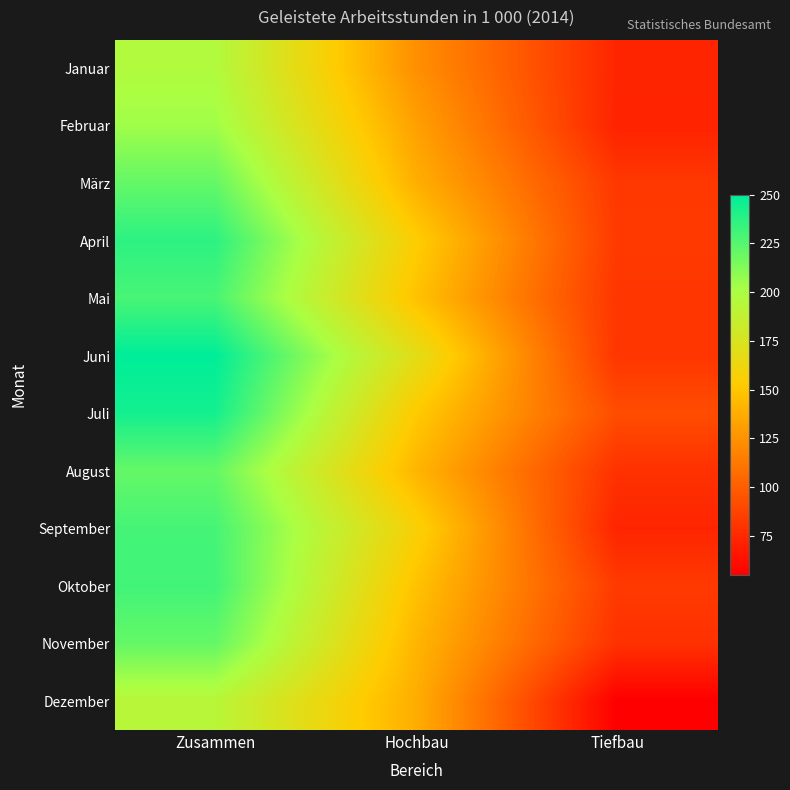

Reading left to right, transcribe all the data shown in this chart.

Januar: Zusammen=197	Hochbau=124	Tiefbau=73
Februar: Zusammen=204	Hochbau=132	Tiefbau=72
März: Zusammen=221	Hochbau=139	Tiefbau=82
April: Zusammen=237	Hochbau=154	Tiefbau=83
Mai: Zusammen=229	Hochbau=148	Tiefbau=81
Juni: Zusammen=250	Hochbau=169	Tiefbau=81
Juli: Zusammen=244	Hochbau=152	Tiefbau=92
August: Zusammen=221	Hochbau=142	Tiefbau=79
September: Zusammen=230	Hochbau=157	Tiefbau=73
Oktober: Zusammen=231	Hochbau=148	Tiefbau=83
November: Zusammen=221	Hochbau=142	Tiefbau=79
Dezember: Zusammen=193	Hochbau=138	Tiefbau=55